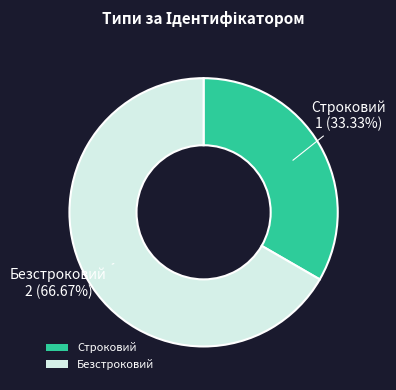

To the nearest percent, what is the difference between the largest and smallest slice percentages?

33%